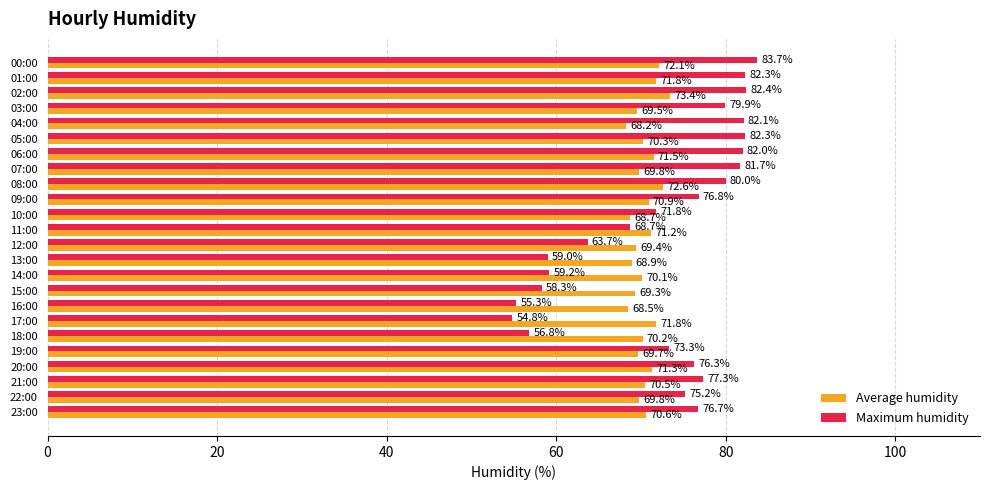

What is the lowest value of the Maximum humidity series?

54.8